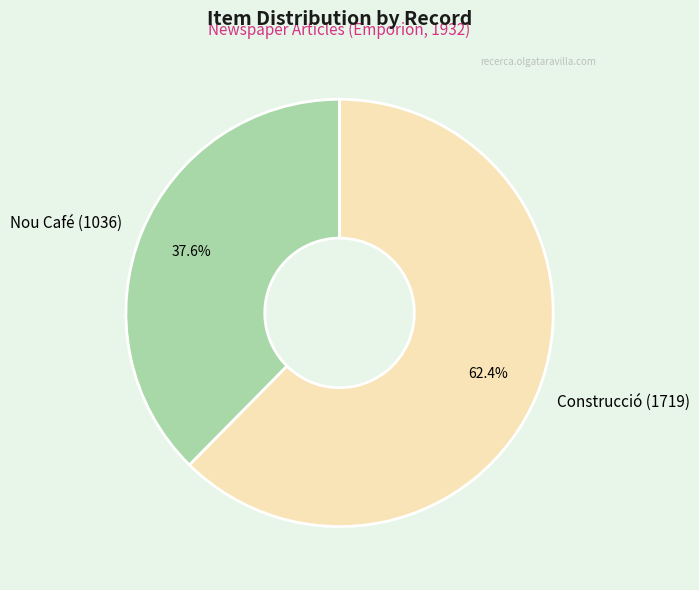

Is it true that Nou Café (1036) is 46% of the pie?

False